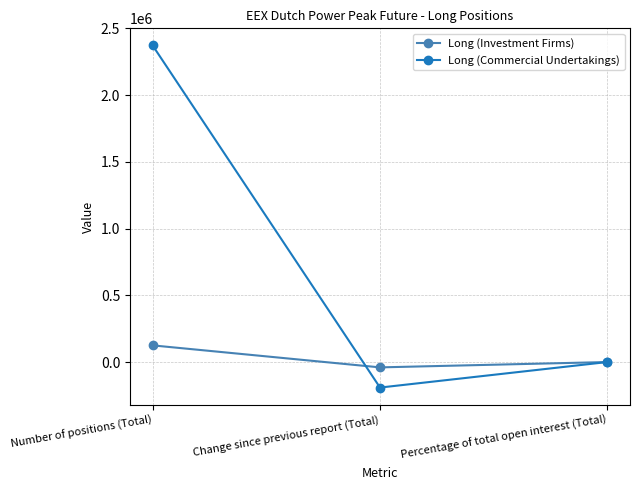

What is the spread (max minus min) of values at Number of positions (Total)?

2247600.0